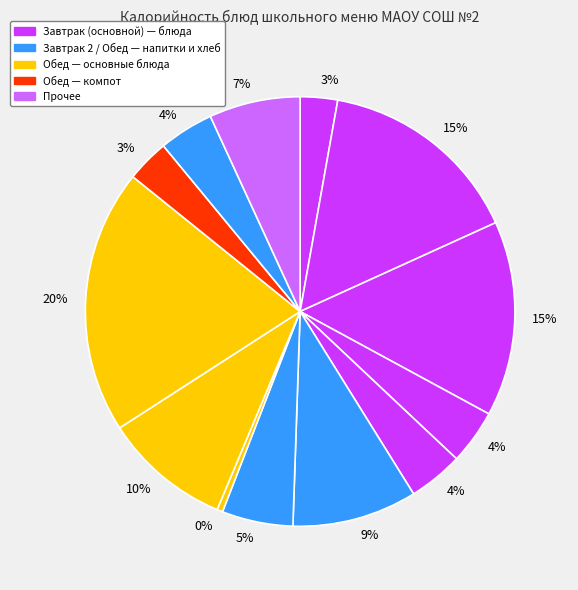

Count the number of slices in the pie.

13